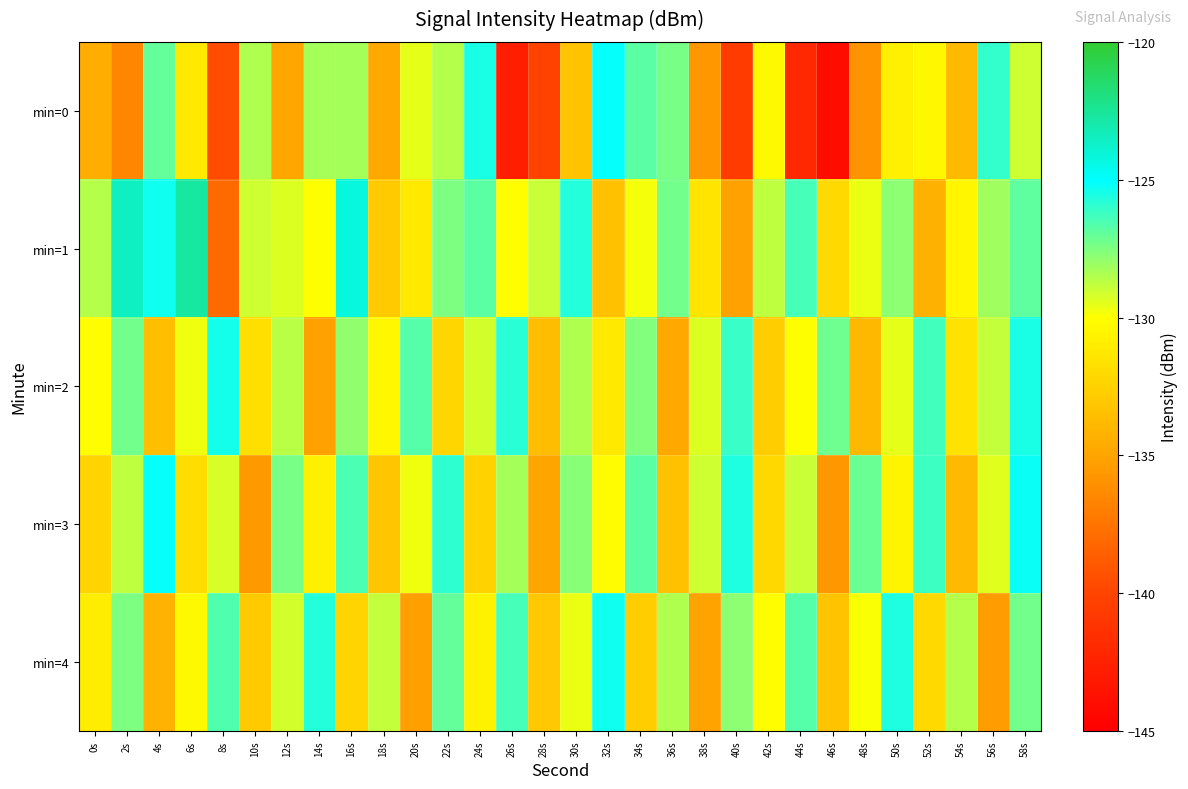

At which category is the sum across all series the highest?

58s